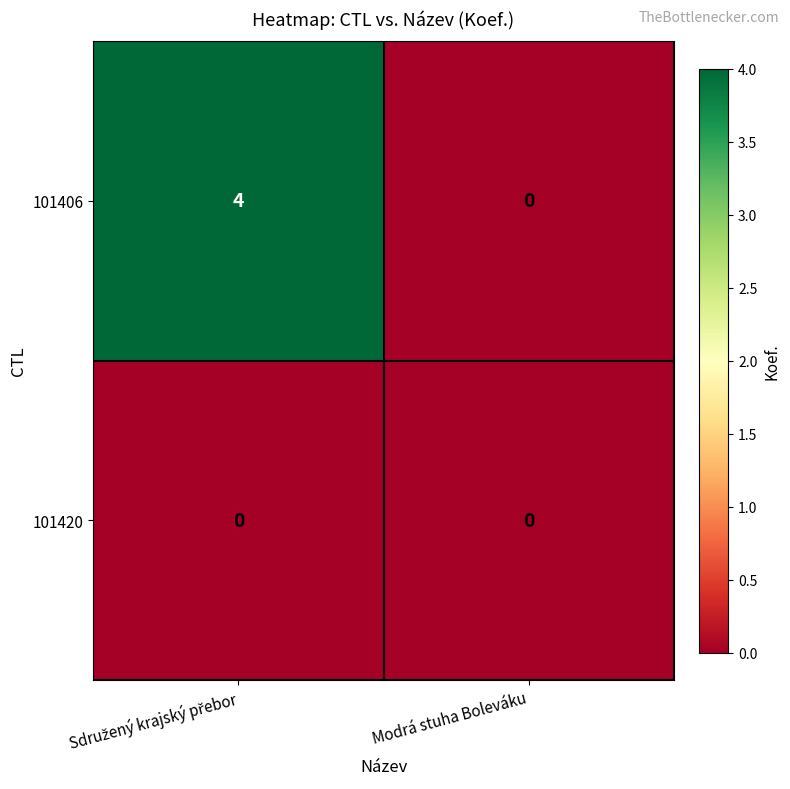

What is the maximum value shown in the chart?

4